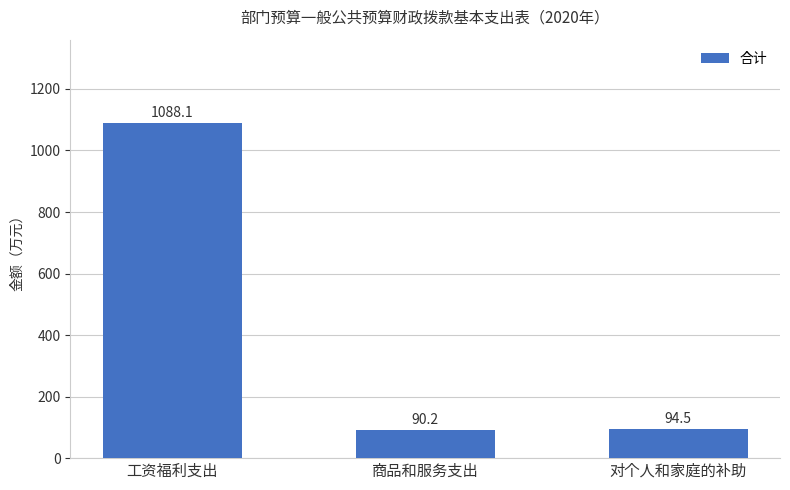

What is the difference between the maximum and minimum values?

997.9